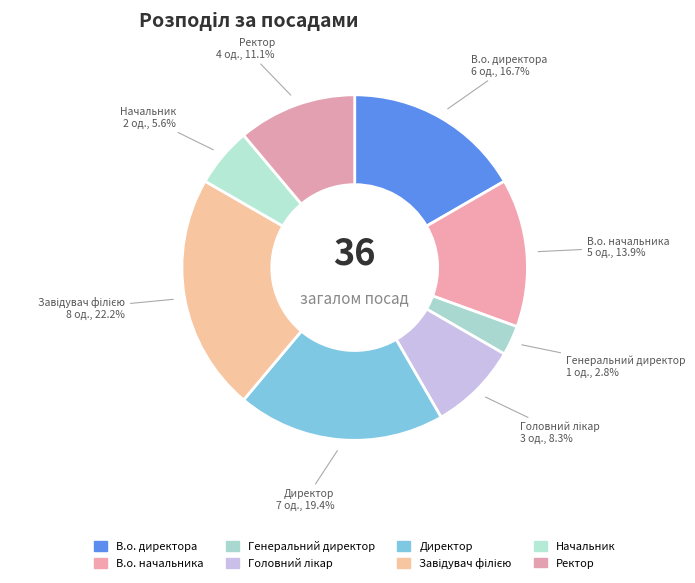

What percentage is NOT represented by Генеральний директор?

97.2%